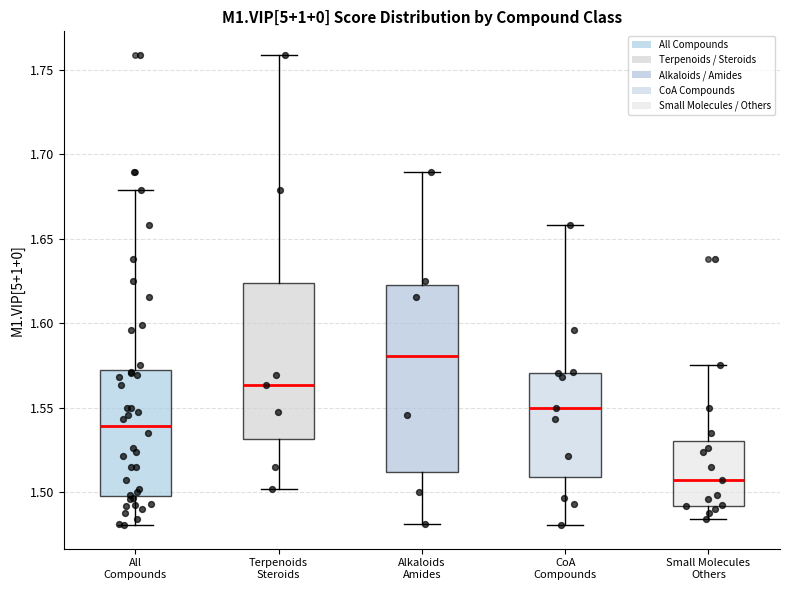

Reading left to right, read every box against the y-axis: the position of its median line, the range the box covers, and the ends of its whiskers. The values are not printed on the chart, so give them approximately, as read against the axis.

All Compounds: median 1.540, box 1.500 to 1.570, whiskers 1.480 to 1.680
Terpenoids Steroids: median 1.565, box 1.530 to 1.625, whiskers 1.500 to 1.760
Alkaloids Amides: median 1.580, box 1.510 to 1.625, whiskers 1.480 to 1.690
CoA Compounds: median 1.550, box 1.510 to 1.570, whiskers 1.480 to 1.660
Small Molecules Others: median 1.505, box 1.490 to 1.530, whiskers 1.485 to 1.575